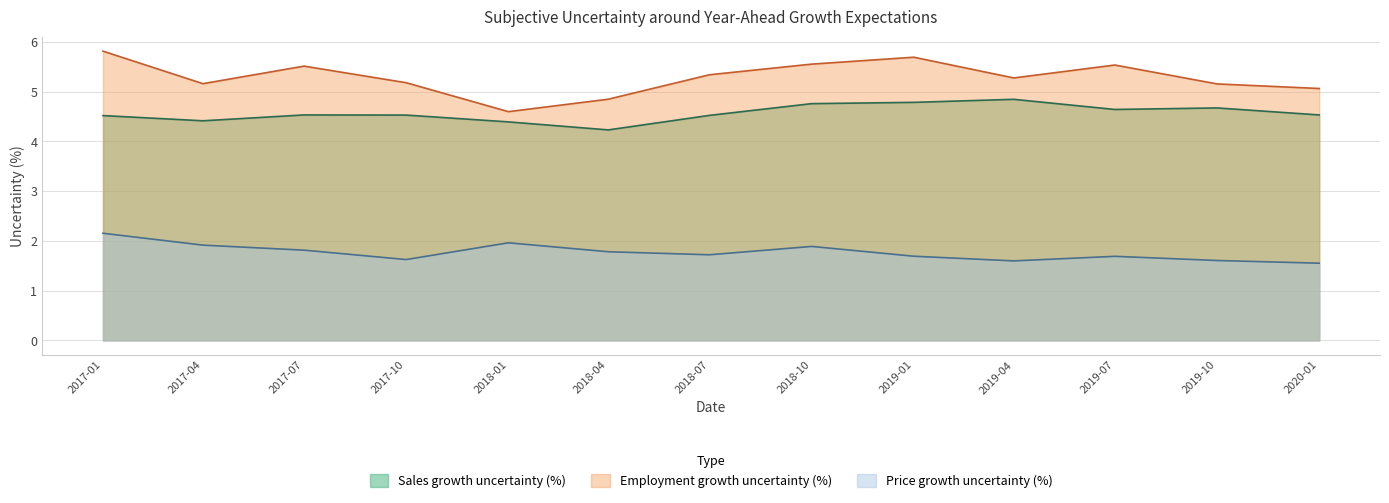

The Price growth uncertainty (%) series shows 1.1 at 2018-04. True or false?

False